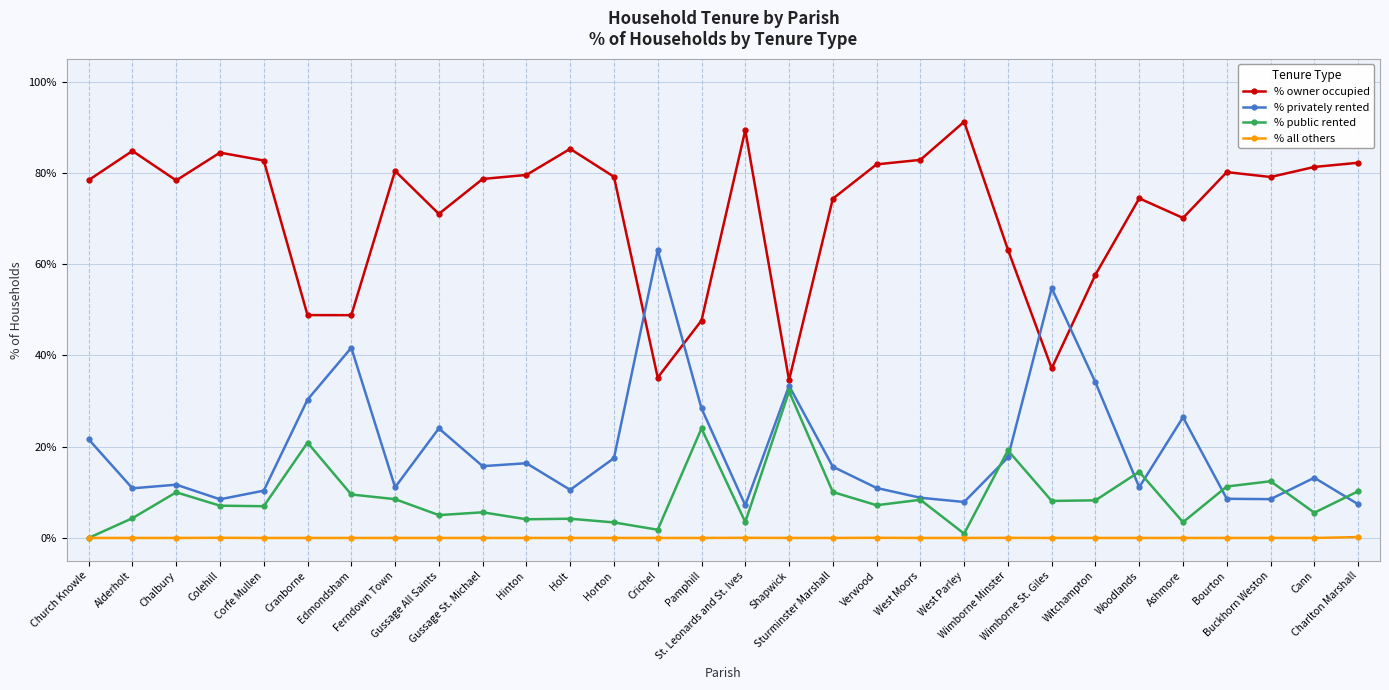

True or false: % all others and % privately rented intersect in this chart.

False